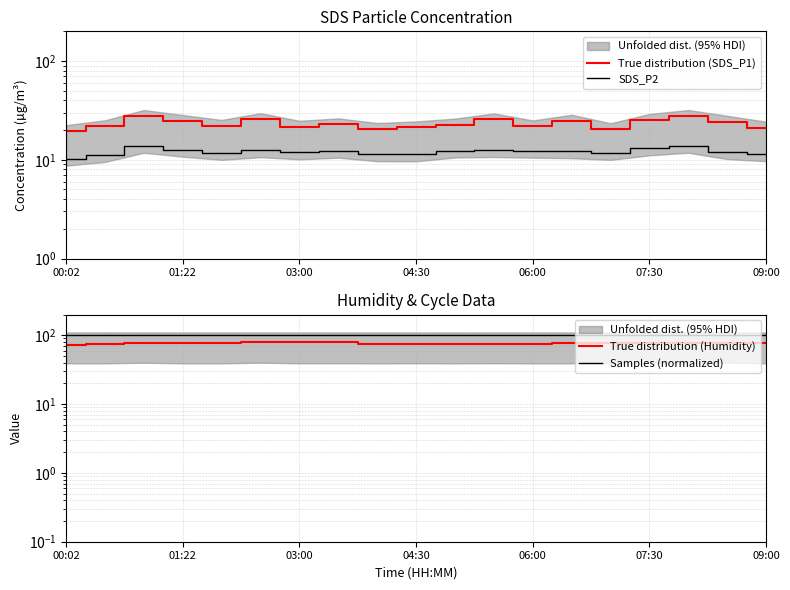

True or false: True distribution (Humidity) and Samples (normalized) cross at least once.

False